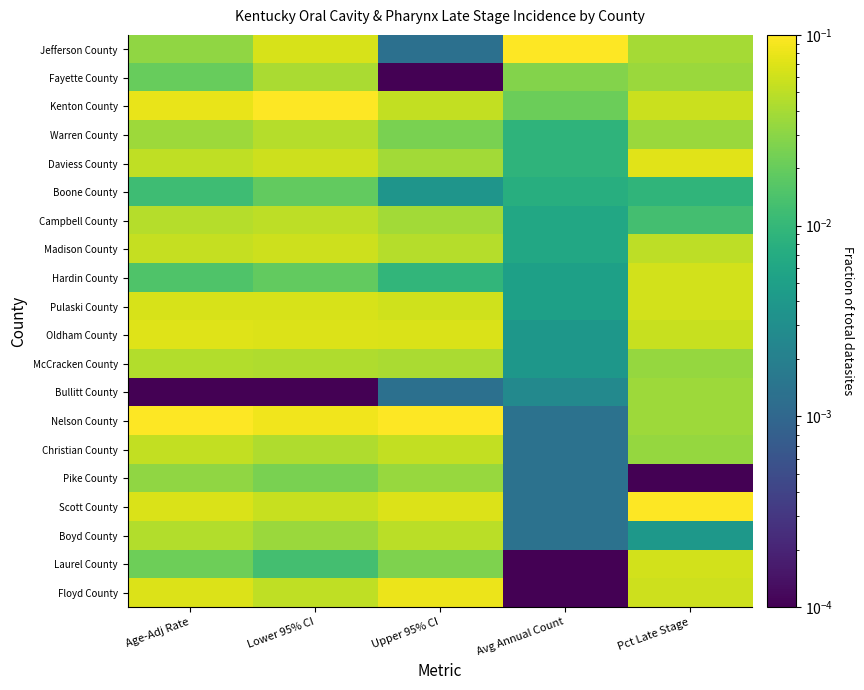

At how many categories does at least one series exceed 0?

5